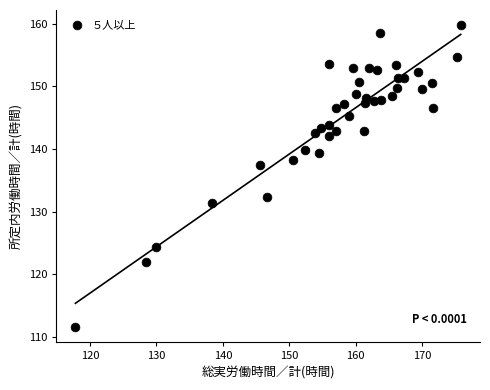

What is the range of Y values (max minus min)?

48.3